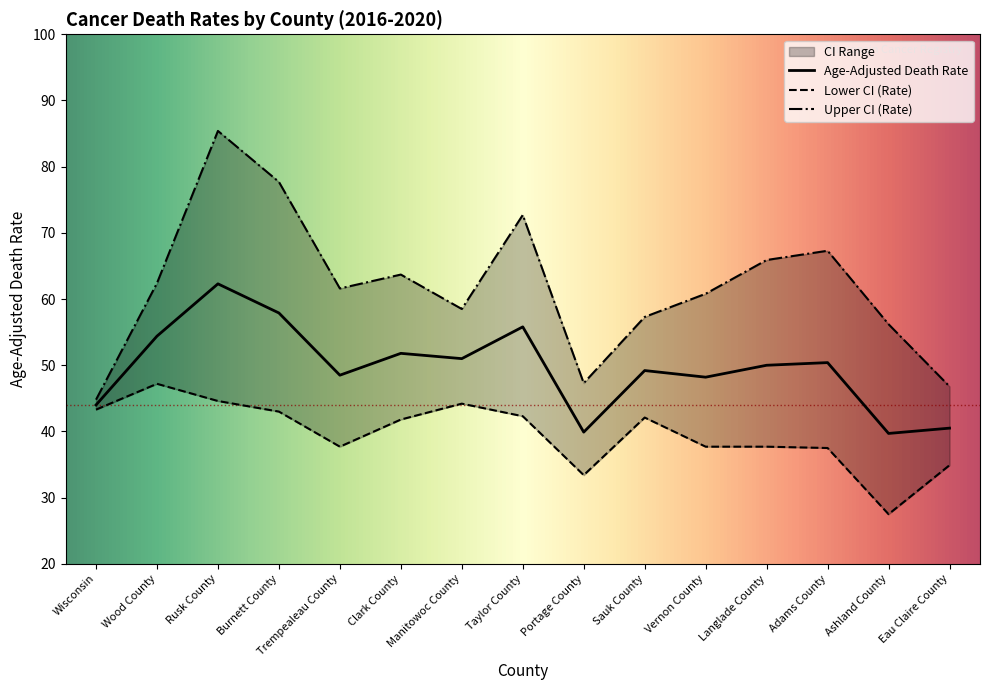

What is the value of the Age-Adjusted Death Rate point at the 3rd from the left?

62.3